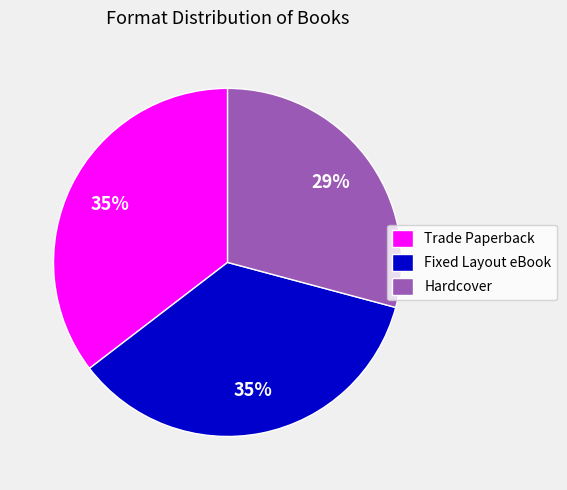

True or false: Trade Paperback accounts for 35% of the total.

True